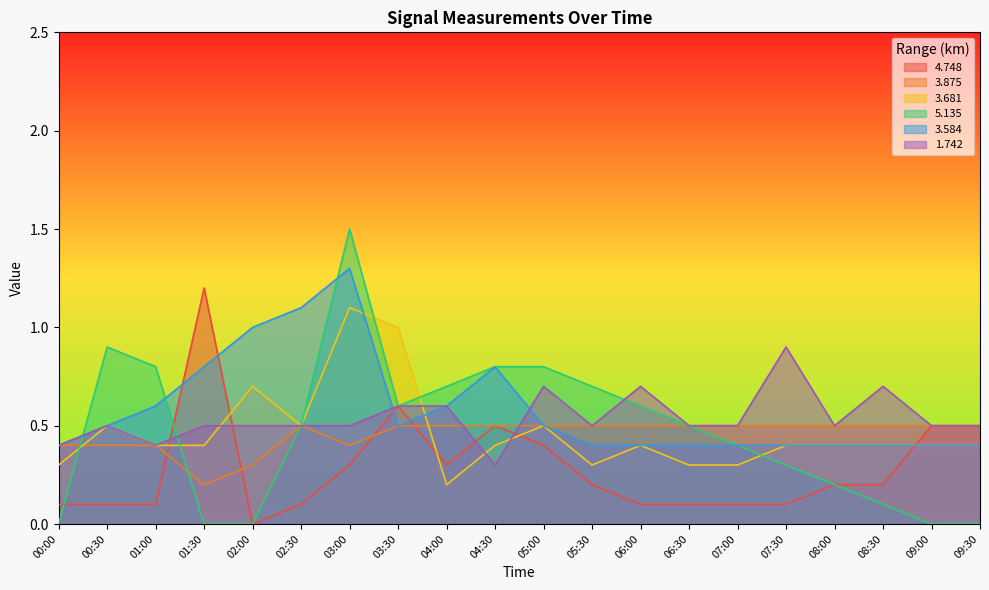

What is the total value across all series at 04:00?

2.9